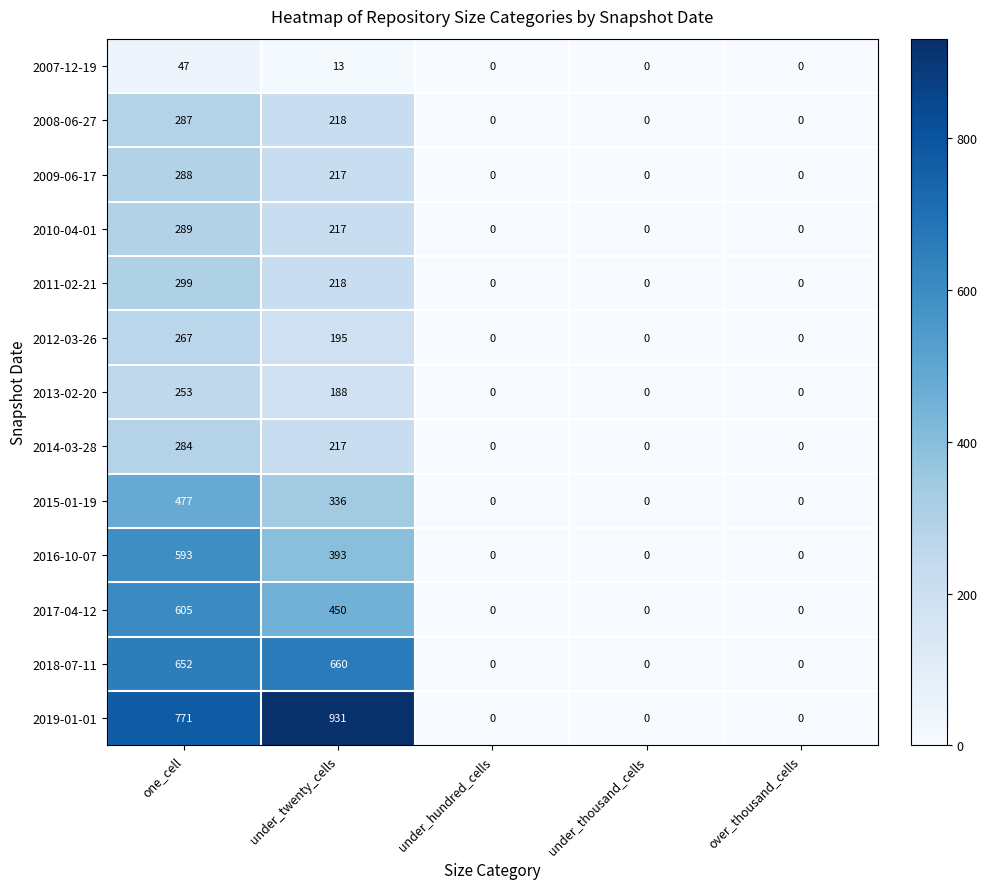

Which category has the highest value in the 2015-01-19 series?

one_cell